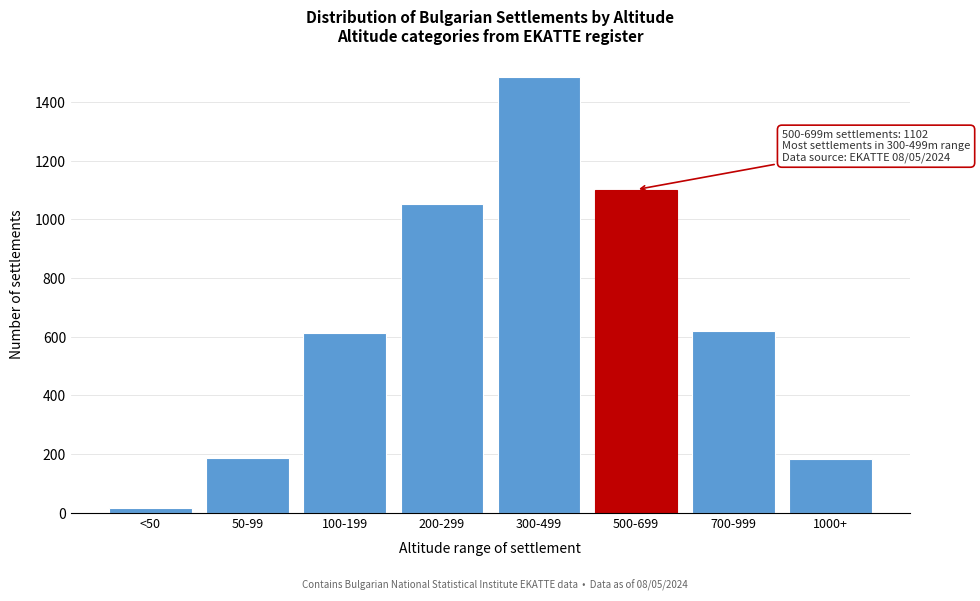

The value at 50-99 is 322. True or false?

False